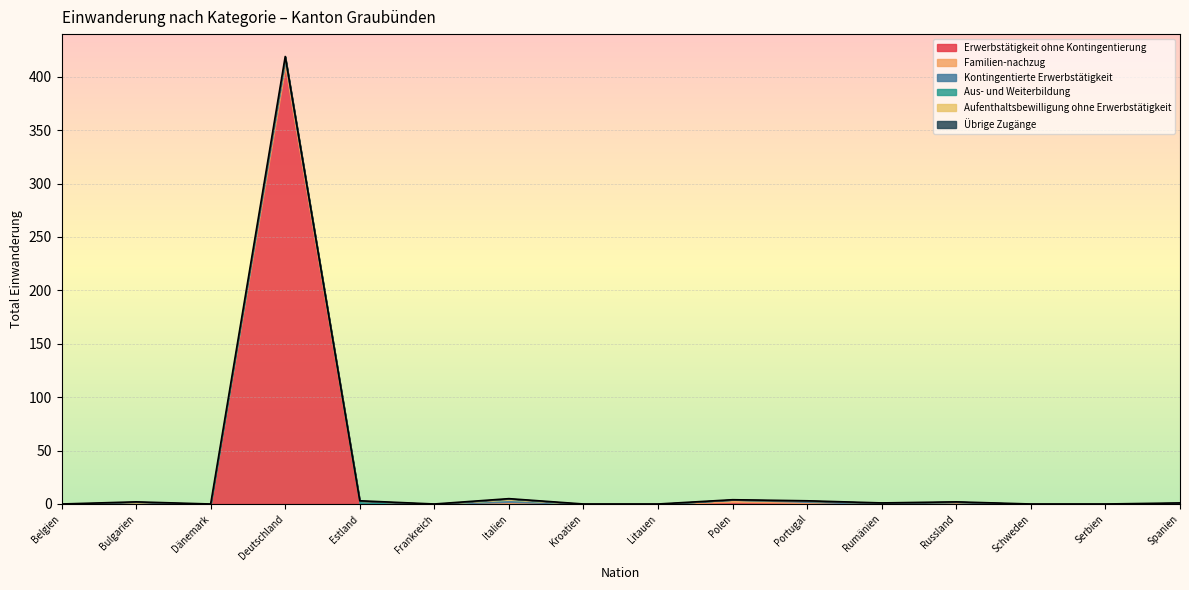

Where is the first local maximum for Kontingentierte Erwerbstätigkeit?

Bulgarien